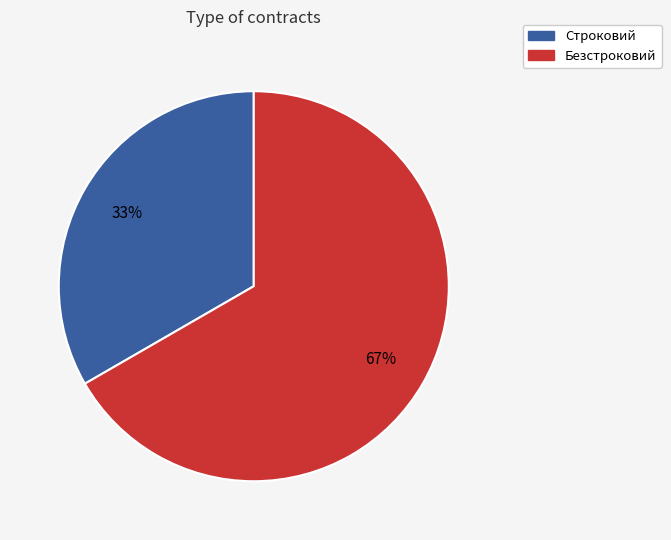

True or false: Безстроковий accounts for 67% of the total.

True